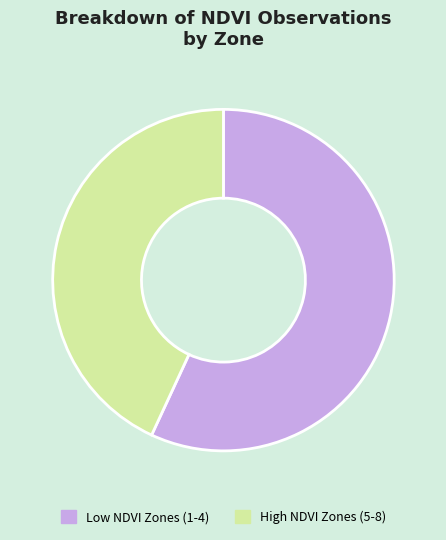

Which slice is the largest?

Low NDVI Zones (1-4)